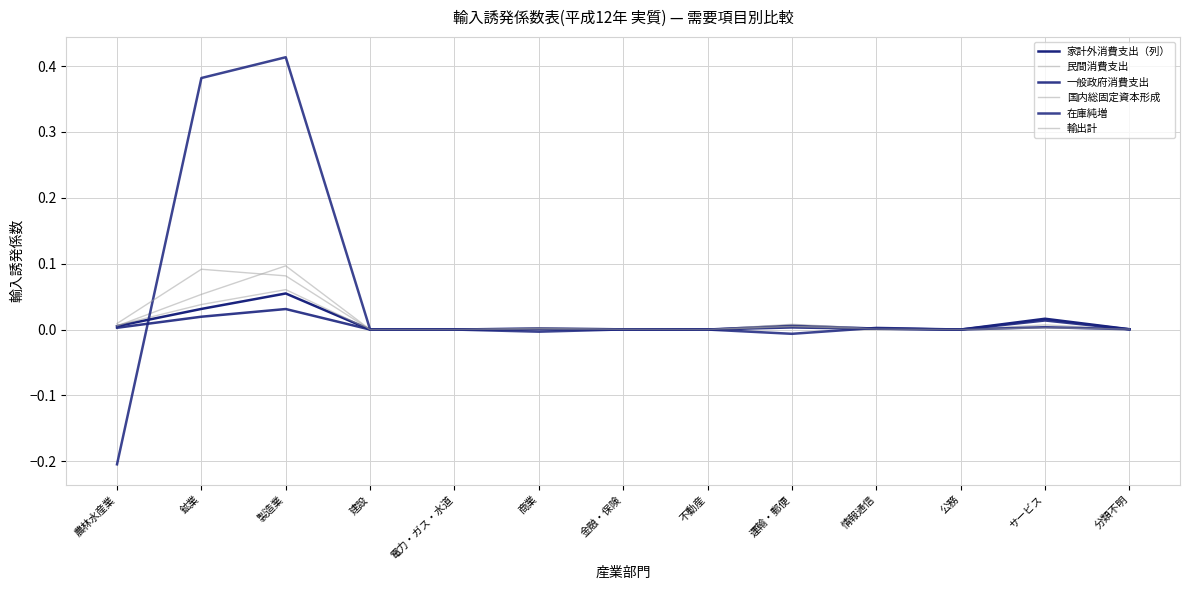

True or false: 家計外消費支出（列） has a value of 0.0 at 商業.

True